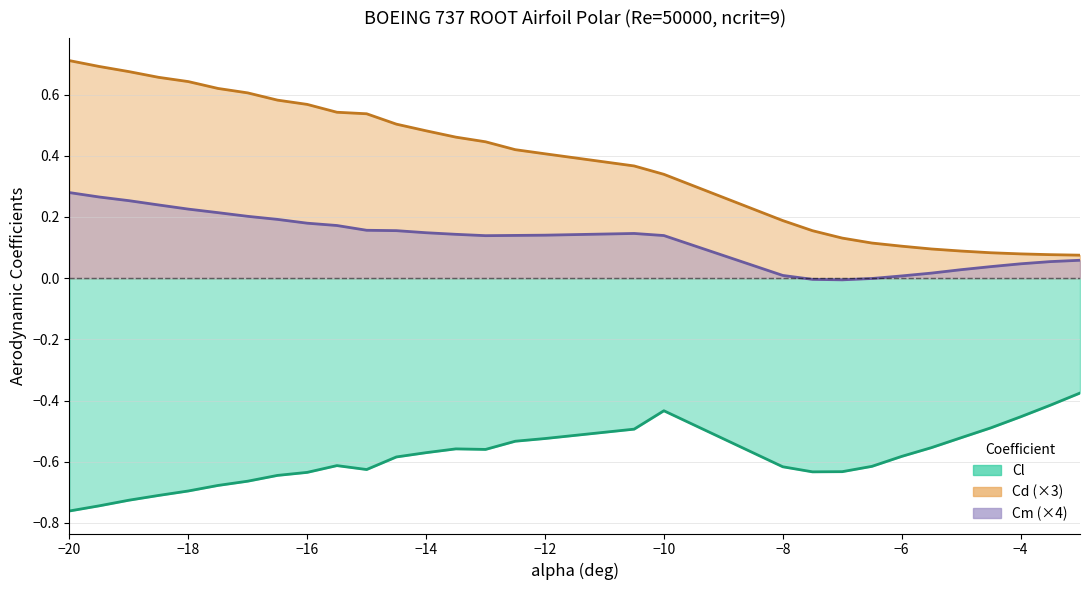

What position from the left is −10?

6